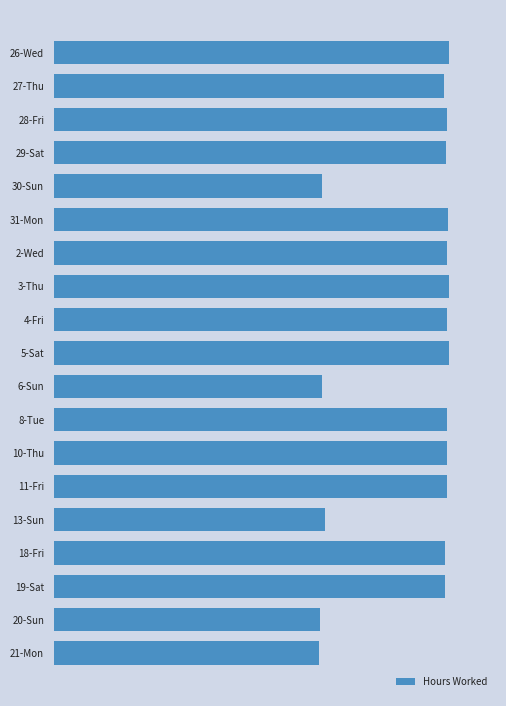

What is the sum of all values?

247.6